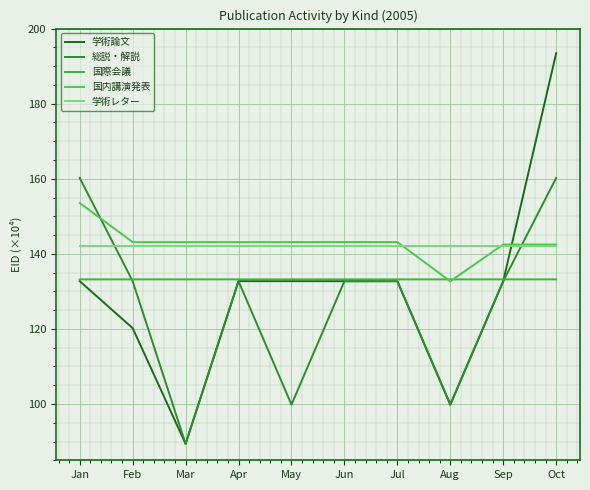

True or false: 総説・解説 and 国際会議 cross at least once.

True